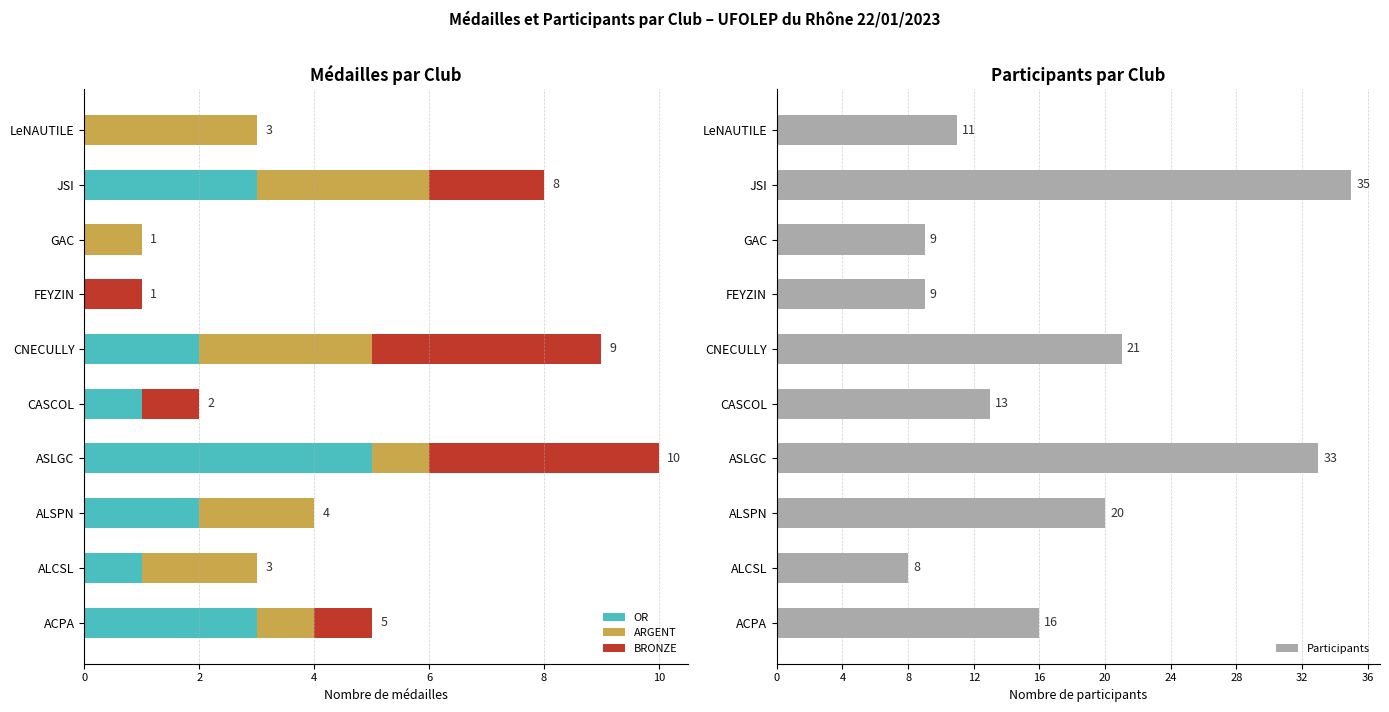

What is the sum of all OR values?

17